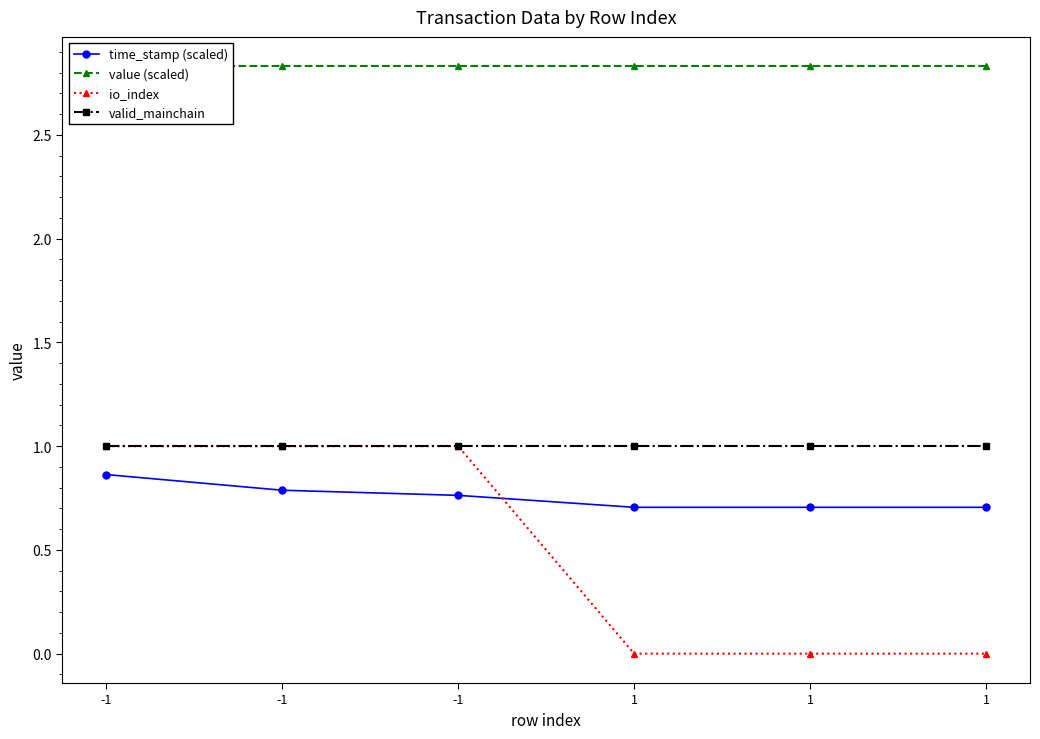

True or false: io_index and value (scaled) intersect in this chart.

False